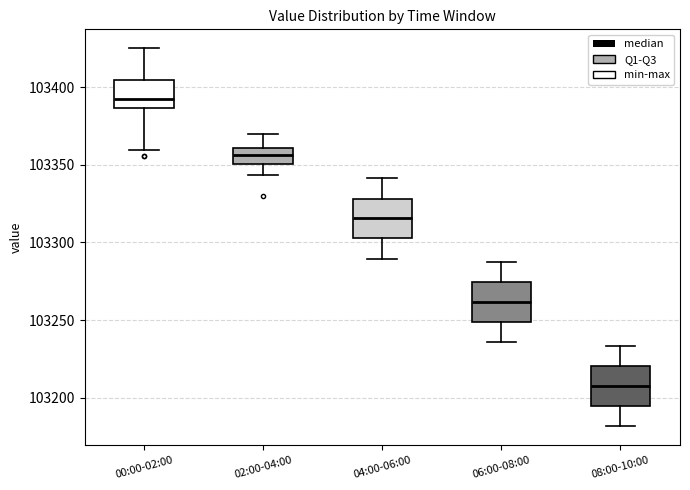

Where is the upper edge of the box for 04:00-06:00 on the y-axis? The values are not printed on the chart, so give them approximately, as read against the axis.

103330